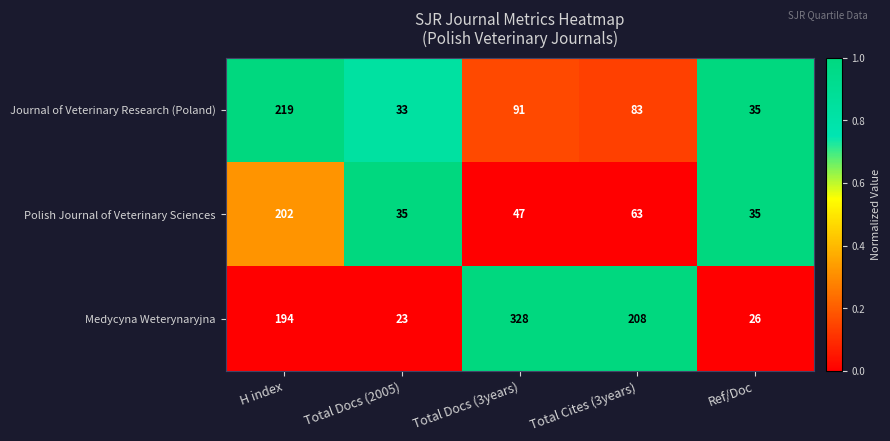

Reading left to right, list all the values displayed in this chart.

Journal of Veterinary Research (Poland): 219	33	91	83	35
Polish Journal of Veterinary Sciences: 202	35	47	63	35
Medycyna Weterynaryjna: 194	23	328	208	26